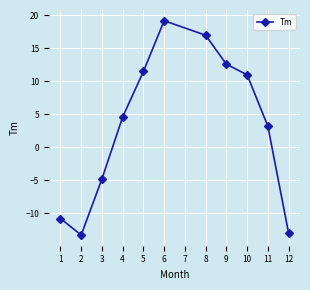

List the labels in order of value, largest first.

6, 8, 9, 5, 10, 4, 11, 3, 1, 12, 2